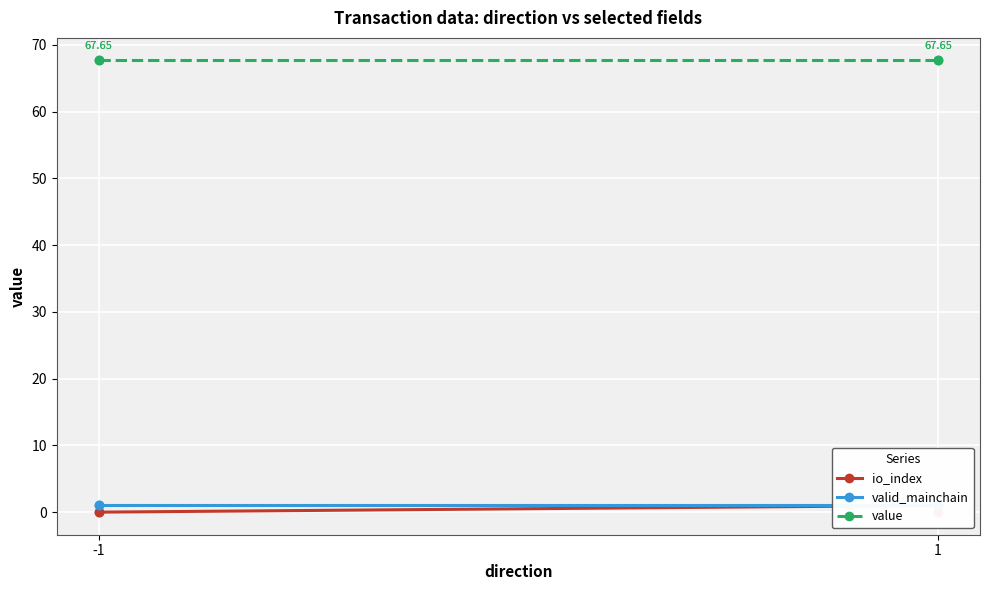

What are all the series names shown in the legend?

io_index, valid_mainchain, value